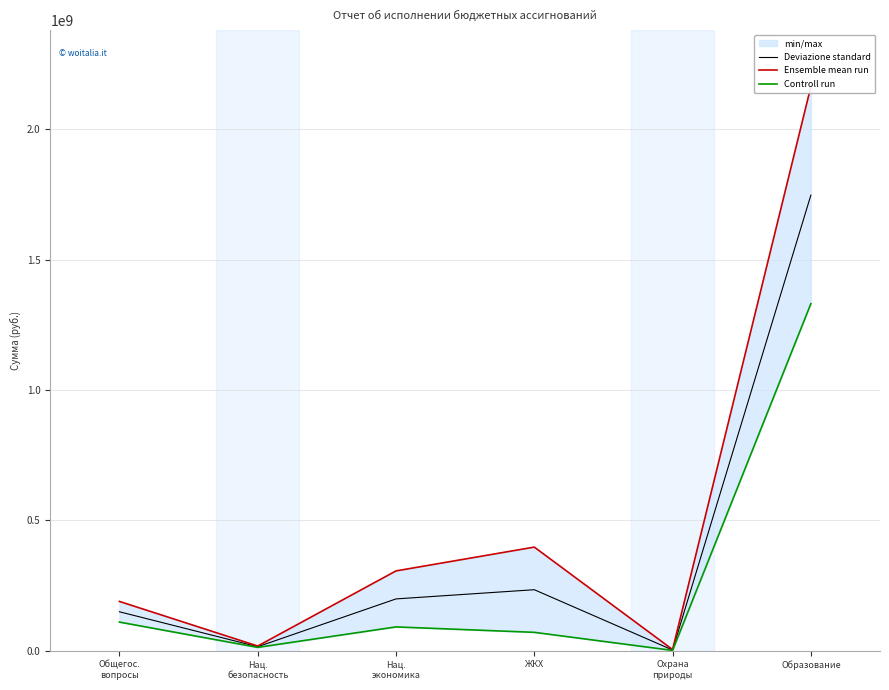

True or false: Ensemble mean run has more than 0 interior local peaks.

True